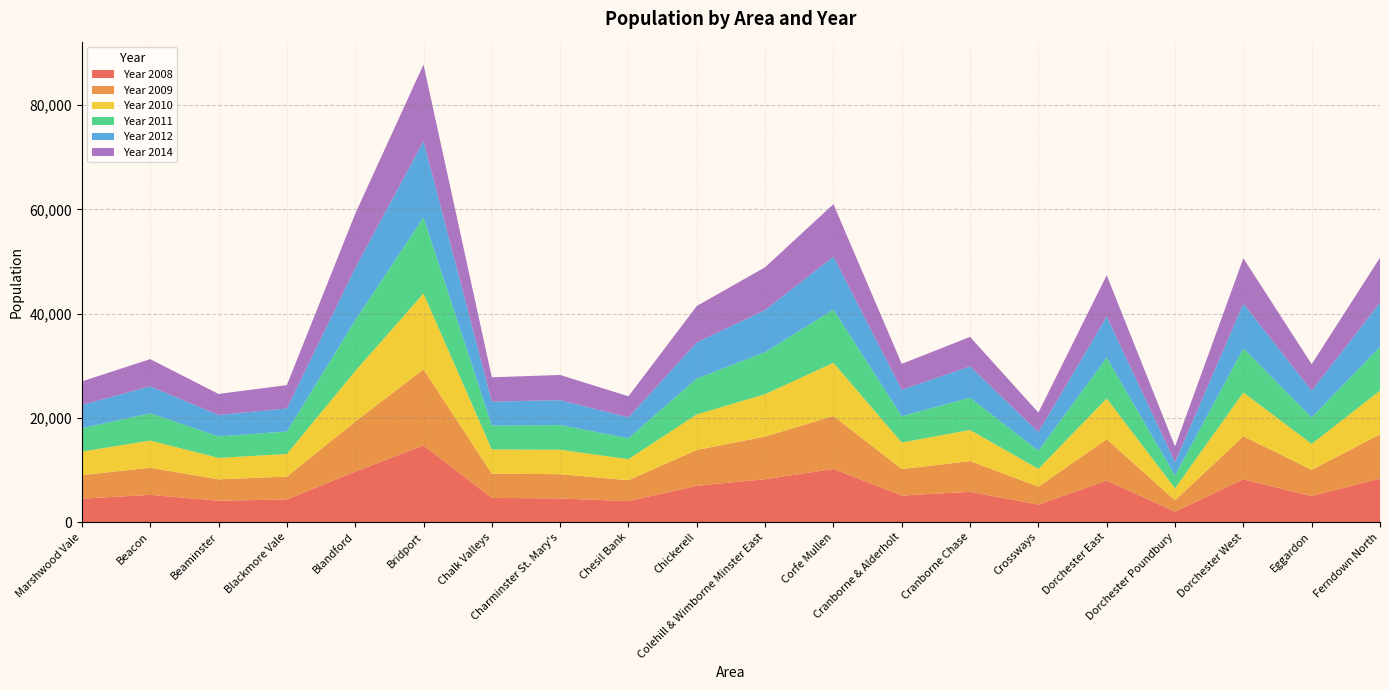

Reading left to right, list all the values displayed in this chart.

Year 2008: 4489	5211	4097	4330	9662	14702	4630	4527	4010	6953	8220	10179	5081	5794	3349	7944	1982	8197	4978	8360
Year 2009: 4520	5202	4094	4384	9610	14584	4659	4648	4015	6873	8182	10165	5077	5899	3428	7938	2176	8253	5035	8461
Year 2010: 4501	5221	4111	4344	9684	14560	4637	4691	4040	6825	8128	10205	5099	5969	3424	7817	2314	8409	4979	8385
Year 2011: 4476	5234	4123	4313	9739	14616	4568	4746	4010	6878	8063	10218	5060	6190	3481	7859	2456	8458	5077	8396
Year 2012: 4482	5171	4104	4418	10037	14611	4603	4774	4002	6933	8082	10154	5062	6011	3581	7871	2568	8592	5130	8488
Year 2014: 4516	5219	4047	4485	10405	14705	4676	4829	4046	6991	8211	10067	4969	5662	3738	7926	3003	8704	5083	8630